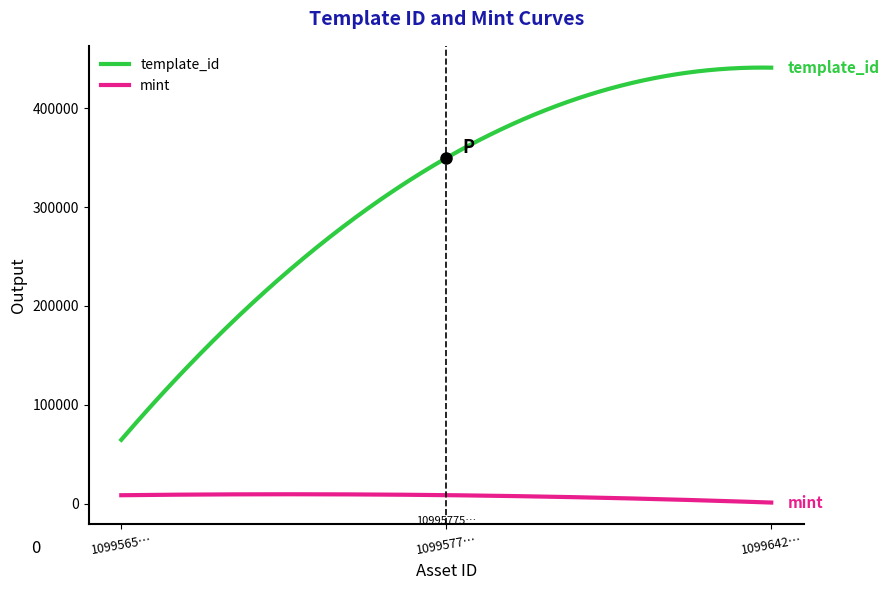

Which series has the largest total across all categories?

template_id